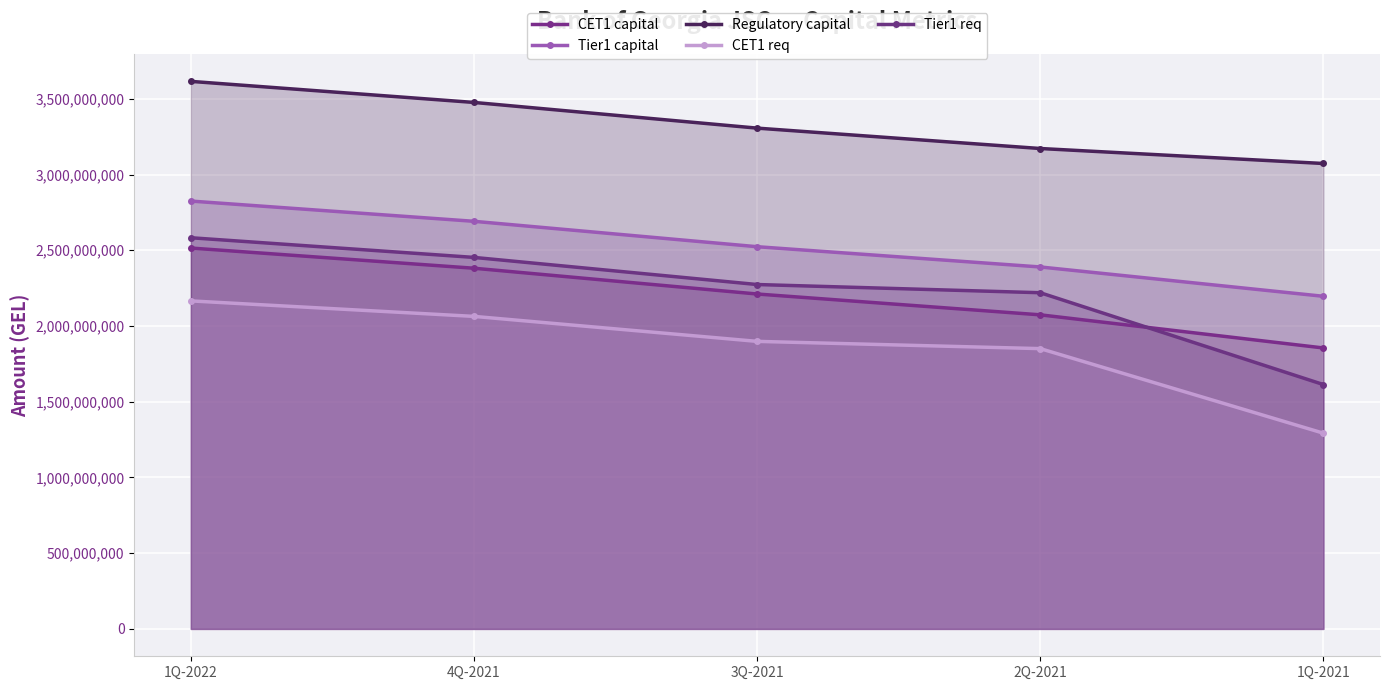

What is the approximate value of Tier1 req at 1Q-2021?

1613262218.0